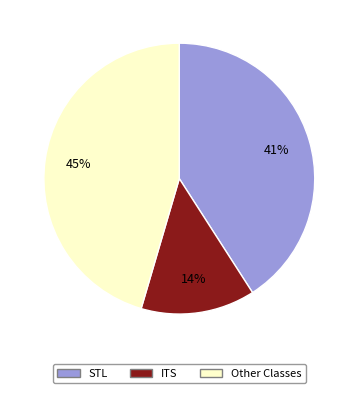

Does any single category account for the majority?

No